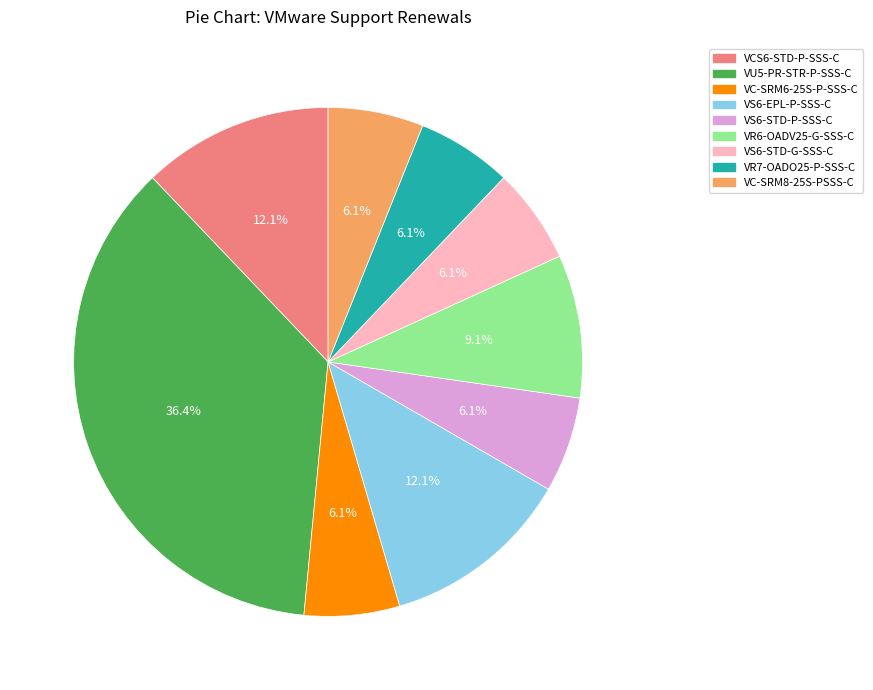

Which has a higher value, VS6-EPL-P-SSS-C or VR7-OADO25-P-SSS-C?

VS6-EPL-P-SSS-C